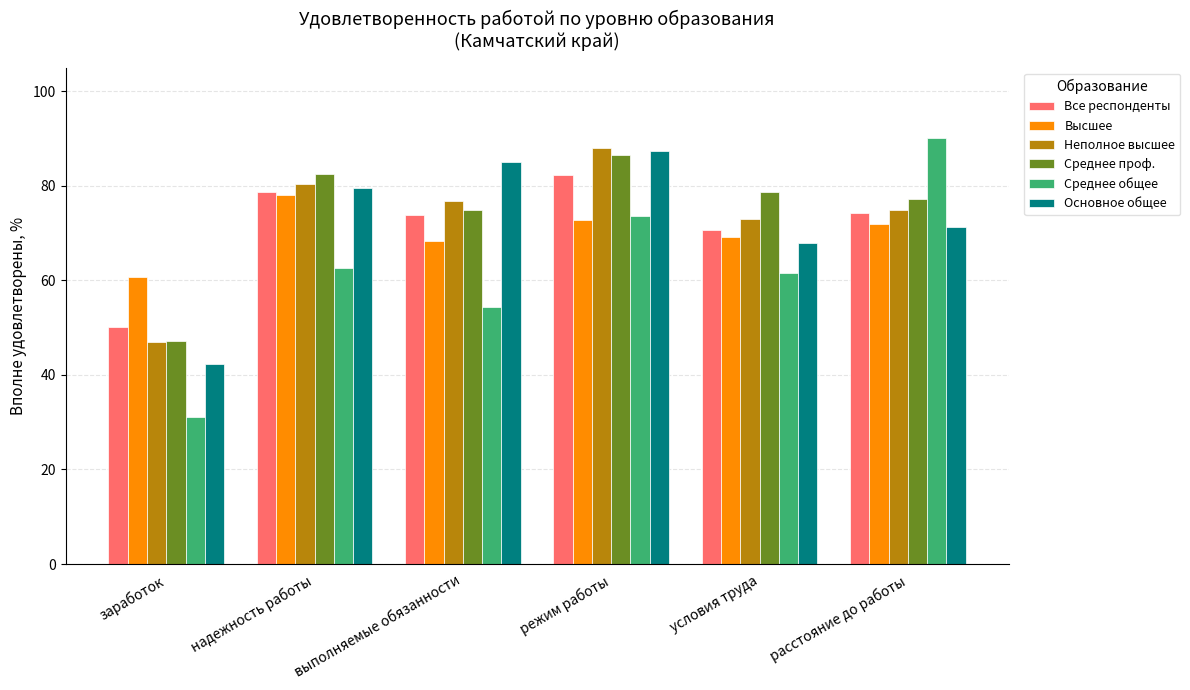

What is the average value of the Неполное высшее series?

73.3